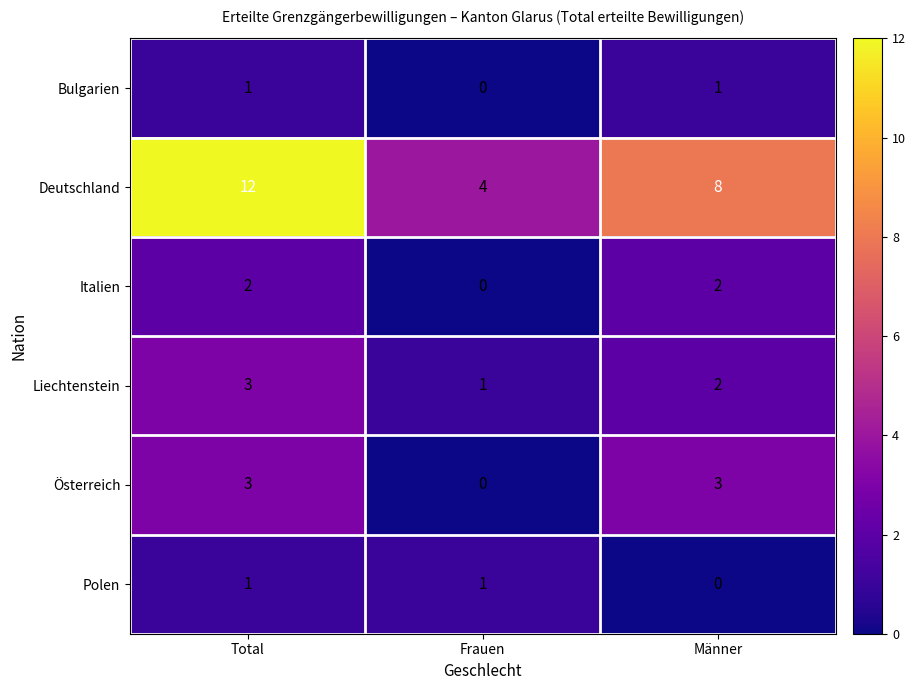

Which series has the largest total across all categories?

Deutschland